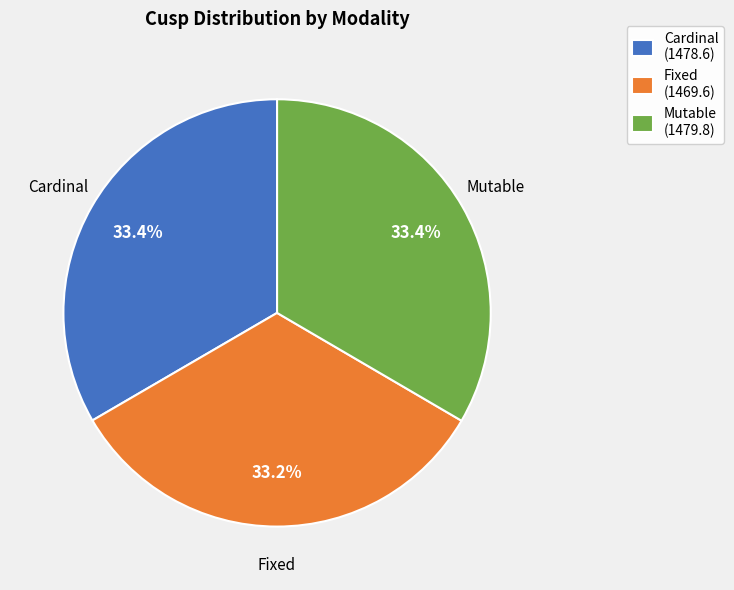

Is there a majority slice in this chart?

No